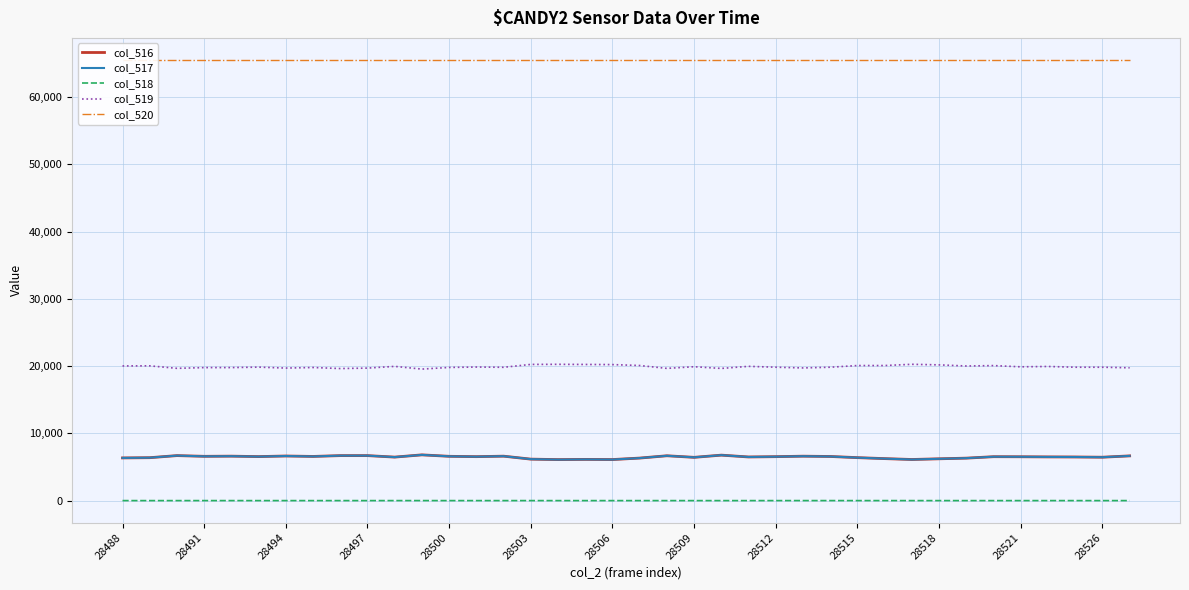

What is the difference between the maximum and minimum values in the col_519 series?

711